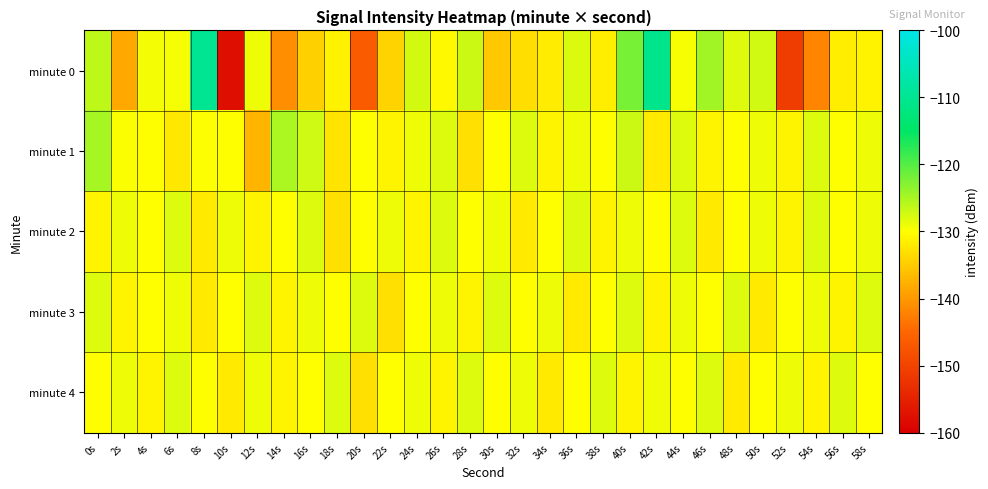

Reading left to right, transcribe all the data shown in this chart.

minute 0: 0s=-126.2	2s=-138.5	4s=-129.4	6s=-129.5	8s=-109.9	10s=-157.6	12s=-129.0	14s=-141.0	16s=-134.5	18s=-131.2	20s=-146.5	22s=-134.3	24s=-127.4	26s=-130.5	28s=-127.0	30s=-135.3	32s=-133.2	34s=-131.8	36s=-127.8	38s=-131.6	40s=-122.0	42s=-110.6	44s=-129.6	46s=-124.6	48s=-128.0	50s=-127.2	52s=-151.1	54s=-142.0	56s=-131.6	58s=-131.1
minute 1: 0s=-124.8	2s=-129.7	4s=-130.0	6s=-132.2	8s=-129.9	10s=-129.9	12s=-137.4	14s=-125.1	16s=-127.1	18s=-132.7	20s=-130.0	22s=-131.0	24s=-129.0	26s=-128.0	28s=-133.0	30s=-130.0	32s=-128.0	34s=-131.0	36s=-129.0	38s=-130.0	40s=-127.0	42s=-132.0	44s=-128.0	46s=-131.0	48s=-130.0	50s=-129.0	52s=-131.0	54s=-128.0	56s=-130.0	58s=-129.0
minute 2: 0s=-131.0	2s=-129.0	4s=-130.0	6s=-128.0	8s=-132.0	10s=-129.0	12s=-131.0	14s=-130.0	16s=-128.0	18s=-133.0	20s=-130.0	22s=-129.0	24s=-131.0	26s=-128.0	28s=-130.0	30s=-129.0	32s=-132.0	34s=-130.0	36s=-128.0	38s=-131.0	40s=-129.0	42s=-130.0	44s=-128.0	46s=-132.0	48s=-130.0	50s=-129.0	52s=-131.0	54s=-128.0	56s=-130.0	58s=-129.0
minute 3: 0s=-128.0	2s=-131.0	4s=-130.0	6s=-129.0	8s=-132.0	10s=-130.0	12s=-128.0	14s=-131.0	16s=-129.0	18s=-130.0	20s=-128.0	22s=-133.0	24s=-130.0	26s=-129.0	28s=-131.0	30s=-128.0	32s=-130.0	34s=-129.0	36s=-132.0	38s=-130.0	40s=-128.0	42s=-131.0	44s=-129.0	46s=-130.0	48s=-128.0	50s=-132.0	52s=-130.0	54s=-129.0	56s=-131.0	58s=-128.0
minute 4: 0s=-130.0	2s=-129.0	4s=-131.0	6s=-128.0	8s=-130.0	10s=-132.0	12s=-129.0	14s=-131.0	16s=-130.0	18s=-128.0	20s=-133.0	22s=-130.0	24s=-129.0	26s=-131.0	28s=-128.0	30s=-130.0	32s=-129.0	34s=-132.0	36s=-130.0	38s=-128.0	40s=-131.0	42s=-129.0	44s=-130.0	46s=-128.0	48s=-132.0	50s=-130.0	52s=-129.0	54s=-131.0	56s=-128.0	58s=-130.0